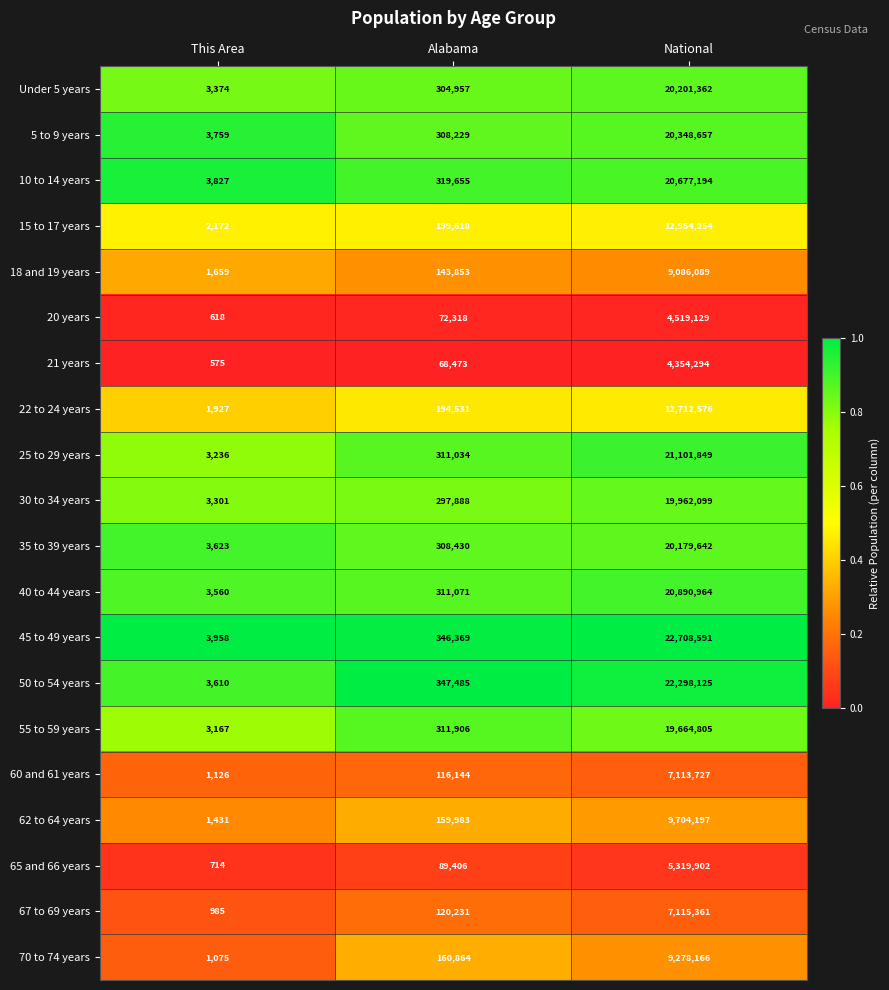

Rank the series by their maximum value, from lowest to highest.

21 years, 20 years, 65 and 66 years, 60 and 61 years, 67 to 69 years, 18 and 19 years, 70 to 74 years, 62 to 64 years, 22 to 24 years, 15 to 17 years, 55 to 59 years, 30 to 34 years, 35 to 39 years, Under 5 years, 5 to 9 years, 10 to 14 years, 40 to 44 years, 25 to 29 years, 50 to 54 years, 45 to 49 years